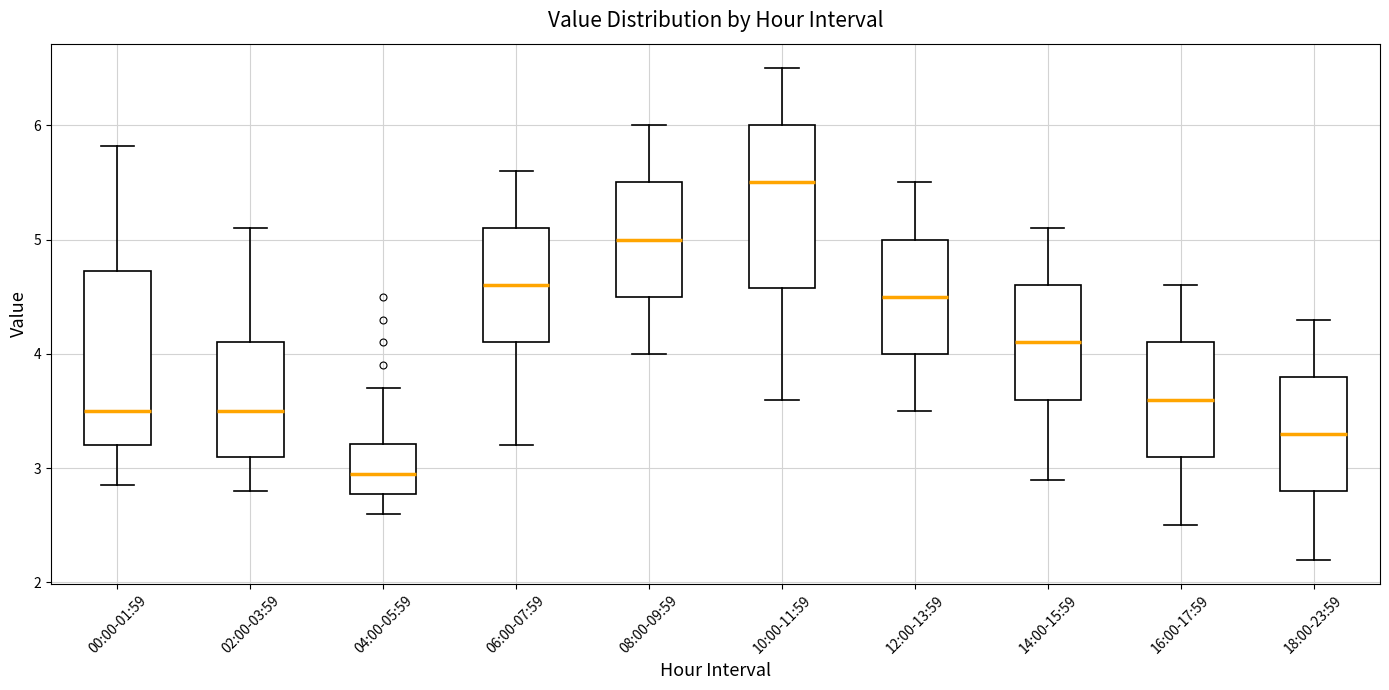

Reading left to right, transcribe this box plot: for each box, give where its median line is, the range the box spans, and where its two whiskers end, as read against the y-axis. The values are not printed on the chart, so give them approximately, as read against the axis.

00:00-01:59: median 3.5, box 3.2 to 4.7, whiskers 2.9 to 5.8
02:00-03:59: median 3.5, box 3.1 to 4.1, whiskers 2.8 to 5.1
04:00-05:59: median 3.0, box 2.8 to 3.2, whiskers 2.6 to 3.7
06:00-07:59: median 4.6, box 4.1 to 5.1, whiskers 3.2 to 5.6
08:00-09:59: median 5.0, box 4.5 to 5.5, whiskers 4.0 to 6.0
10:00-11:59: median 5.5, box 4.6 to 6.0, whiskers 3.6 to 6.5
12:00-13:59: median 4.5, box 4.0 to 5.0, whiskers 3.5 to 5.5
14:00-15:59: median 4.1, box 3.6 to 4.6, whiskers 2.9 to 5.1
16:00-17:59: median 3.6, box 3.1 to 4.1, whiskers 2.5 to 4.6
18:00-23:59: median 3.3, box 2.8 to 3.8, whiskers 2.2 to 4.3